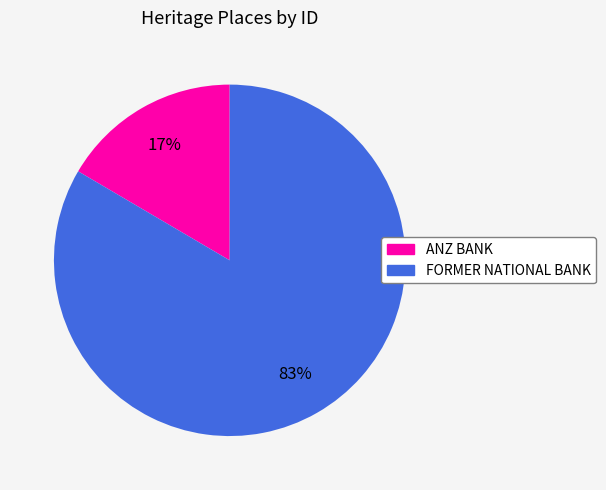

Do ANZ BANK and FORMER NATIONAL BANK together represent more than half of the pie?

Yes